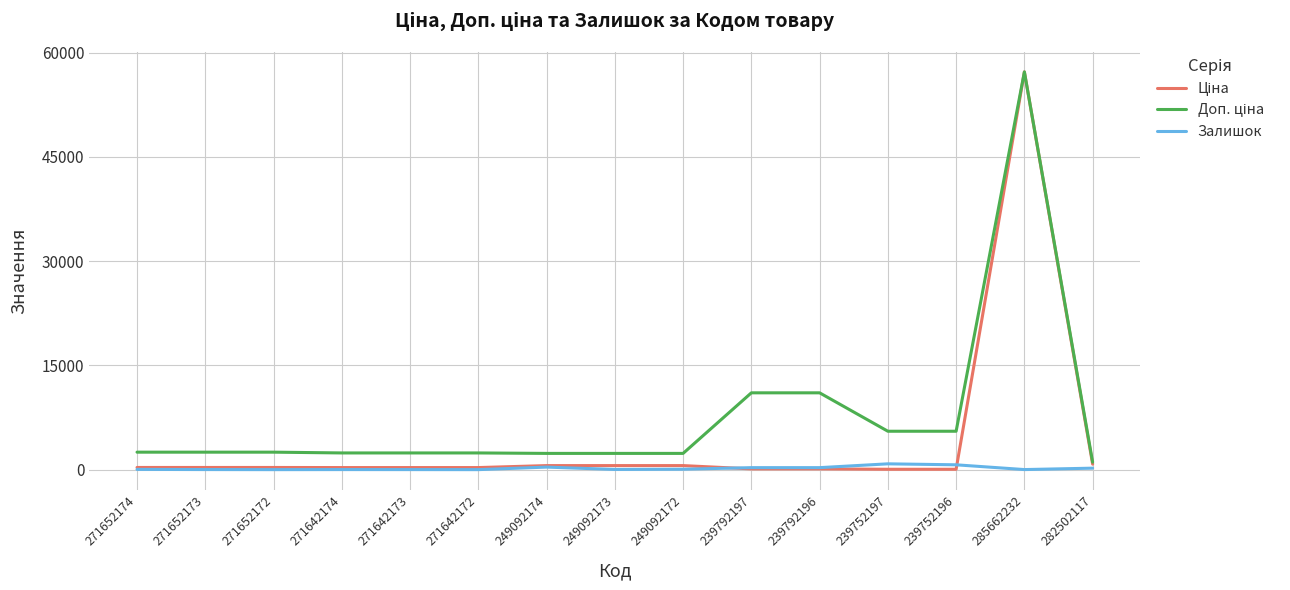

Is it true that Залишок equals 13.0 at 285662232?

True